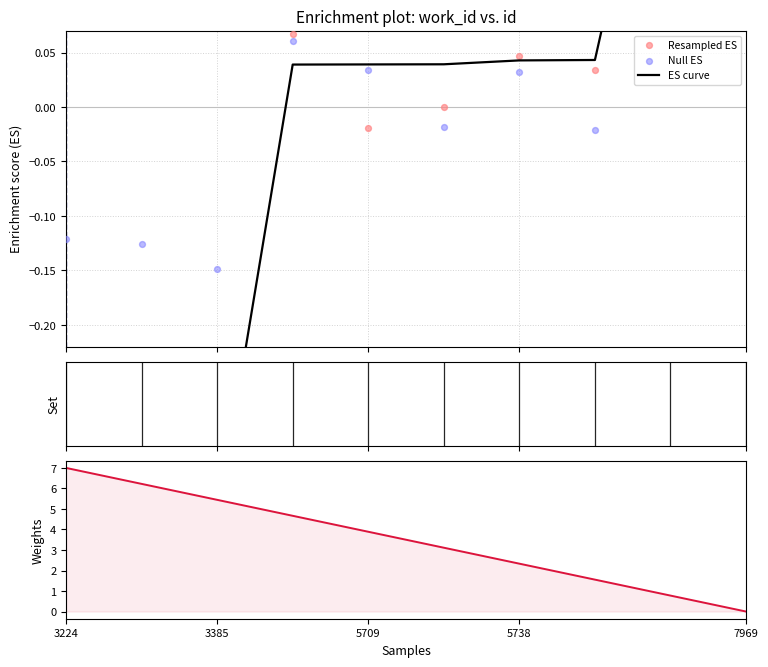

Which series has the largest Y range (max minus min)?

Weights